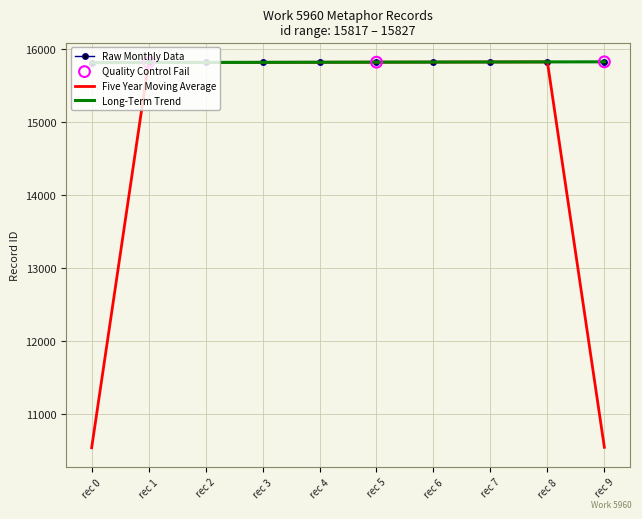

Which series has the widest spread of values?

Five Year Moving Average